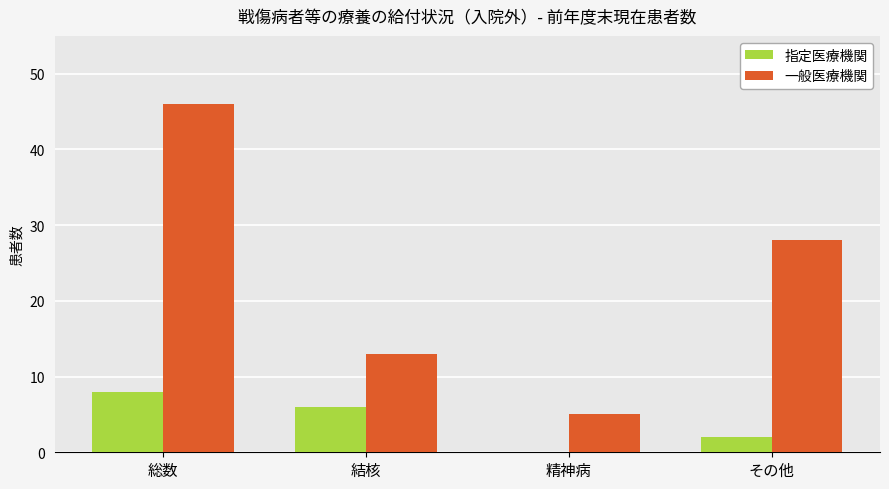

What is the sum of the 一般医療機関 values at 総数 and 精神病?

51